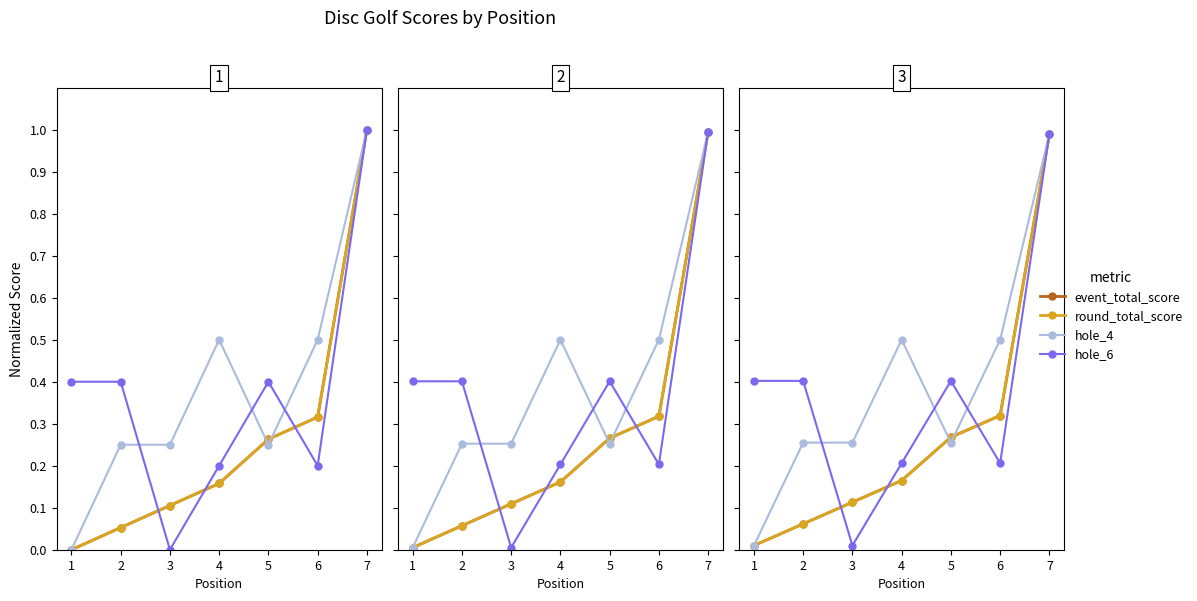

True or false: event_total_score has more than 0 interior local peaks.

False